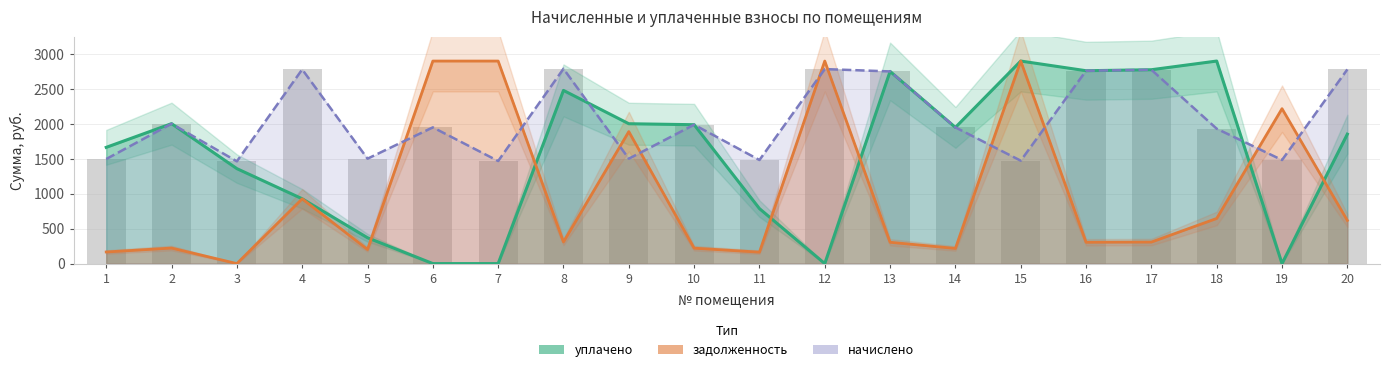

Are the bars horizontal?

No